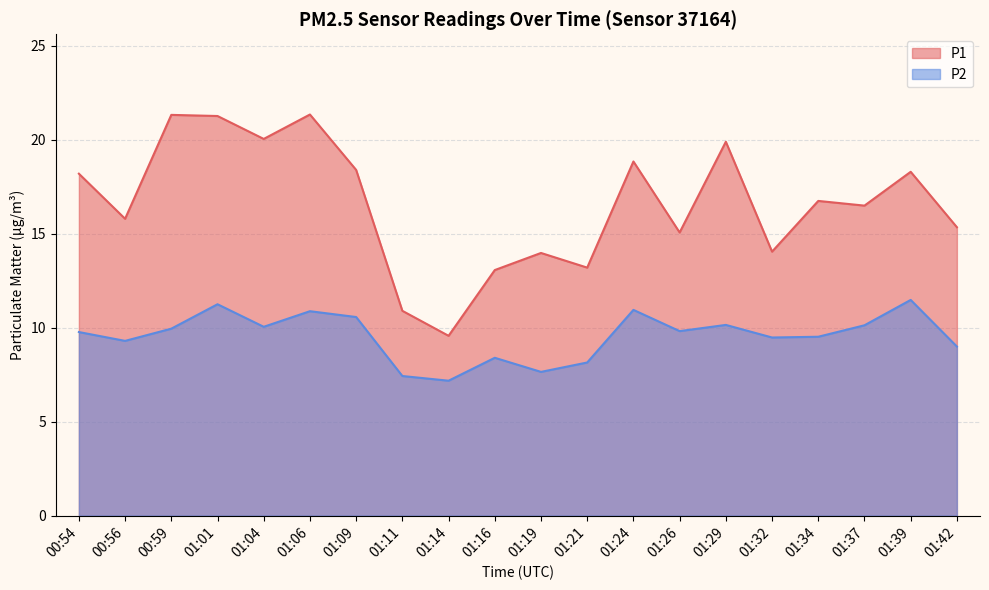

At which label does P1 reach its peak?

01:06